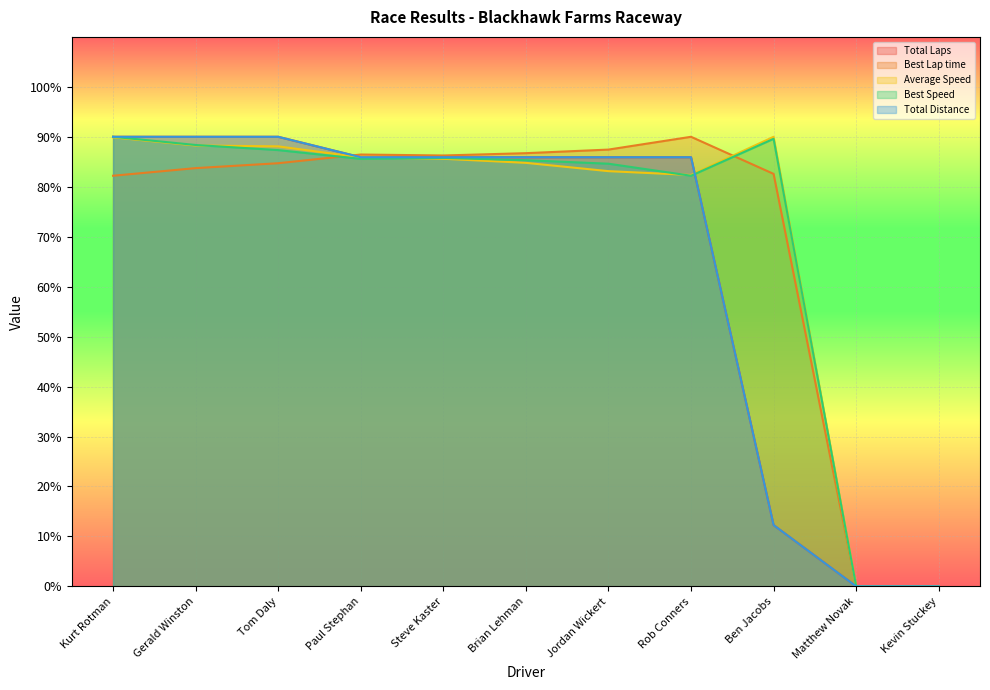

What is the label of the 11th point from the right?

Kurt Rotman